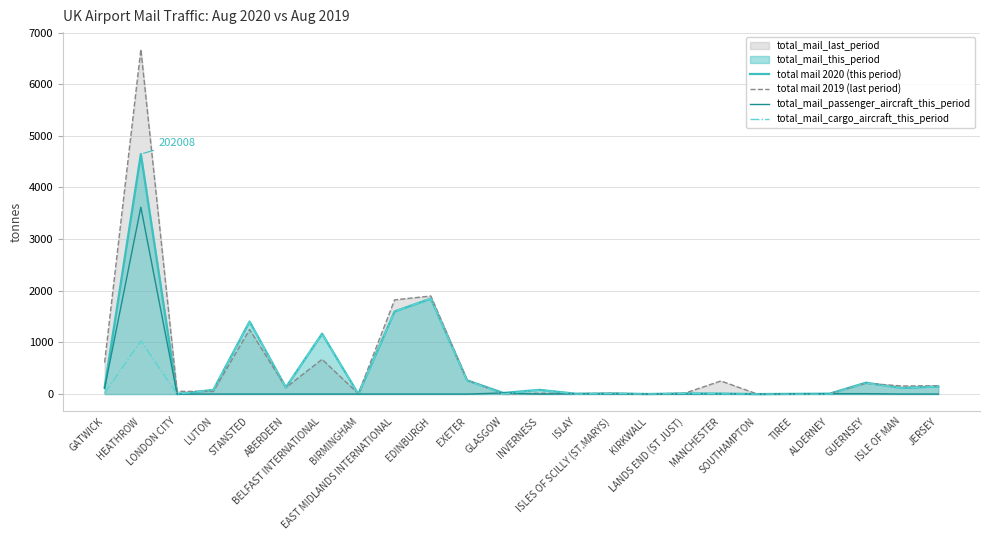

List the series in order of their overall mean, highest first.

total mail 2019 (last period), total mail 2020 (this period), total_mail_cargo_aircraft_this_period, total_mail_passenger_aircraft_this_period